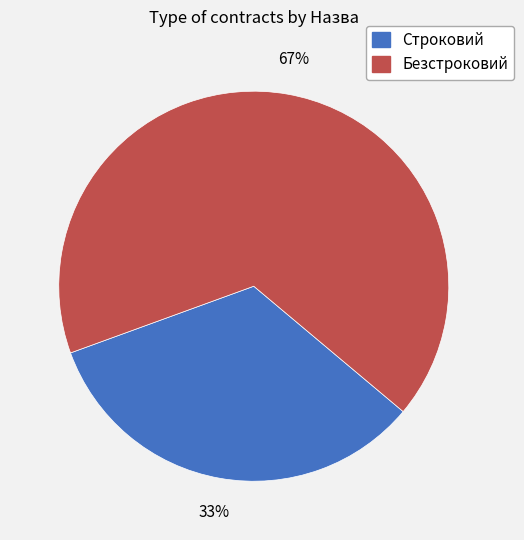

To the nearest percent, what is the average slice percentage?

50%